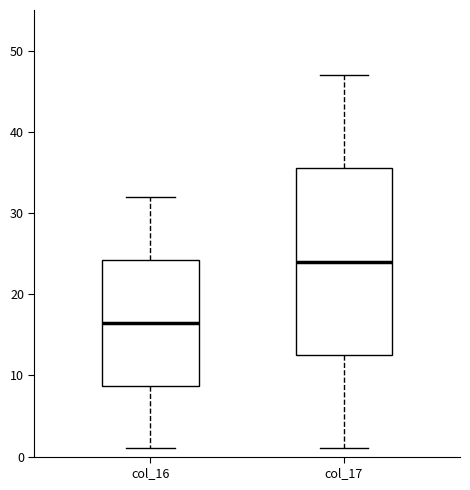

Which box's median line is the highest?

col_17